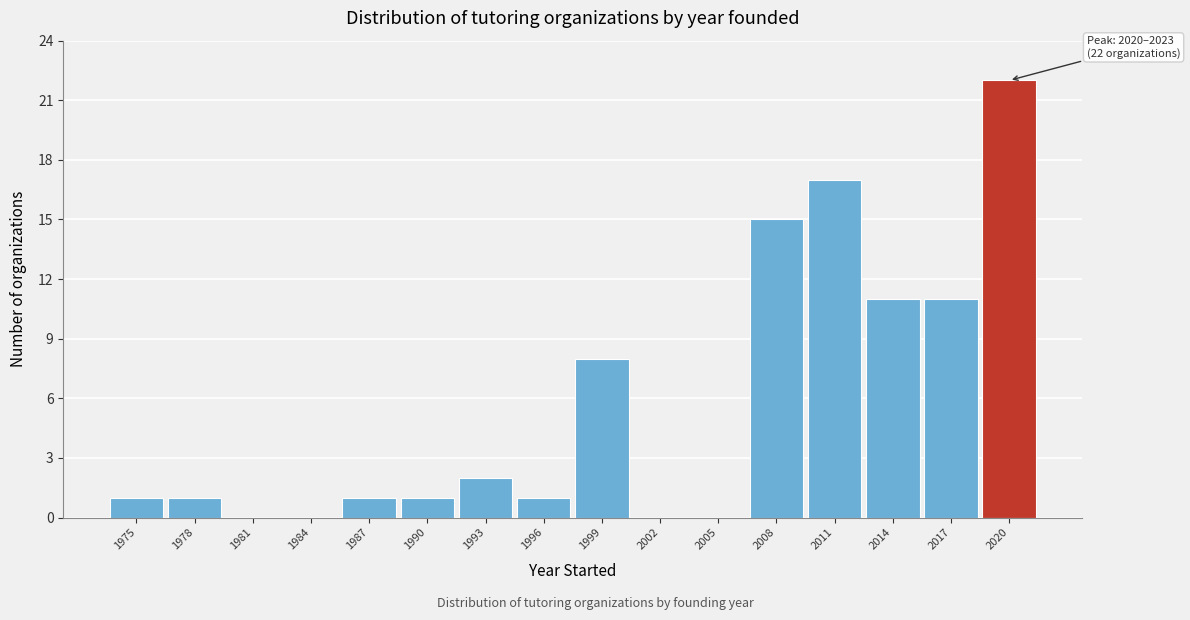

Reading left to right, extract all data points from this chart.

1975=1	1978=1	1981=0	1984=0	1987=1	1990=1	1993=2	1996=1	1999=8	2002=0	2005=0	2008=15	2011=17	2014=11	2017=11	2020=22